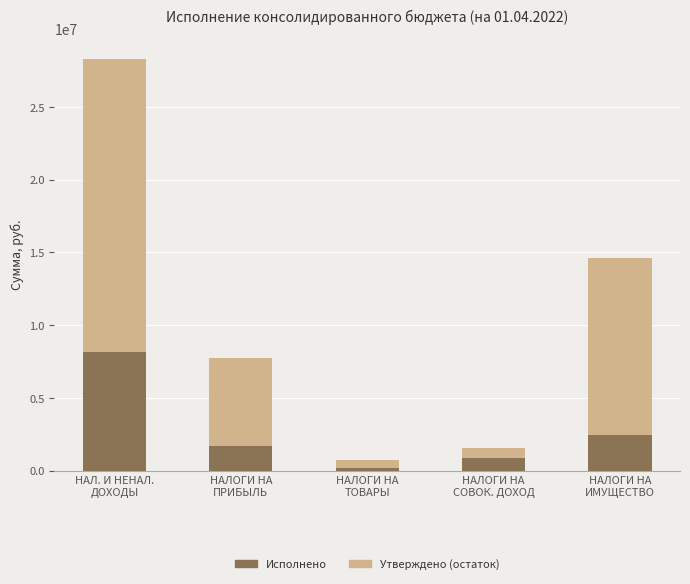

What is the average value of the Исполнено series?

2674143.7